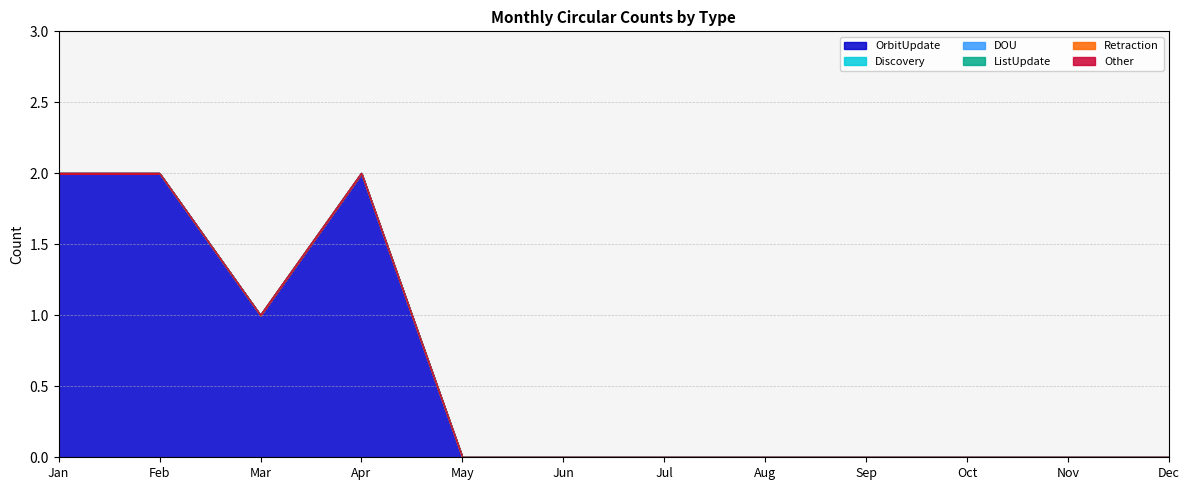

The value of DOU at Sep is 0. True or false?

True